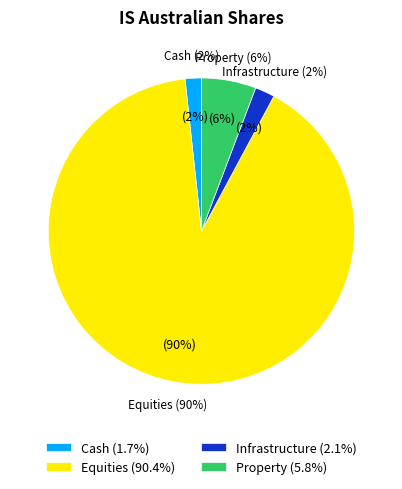

Is it true that Property is 1% of the pie?

False